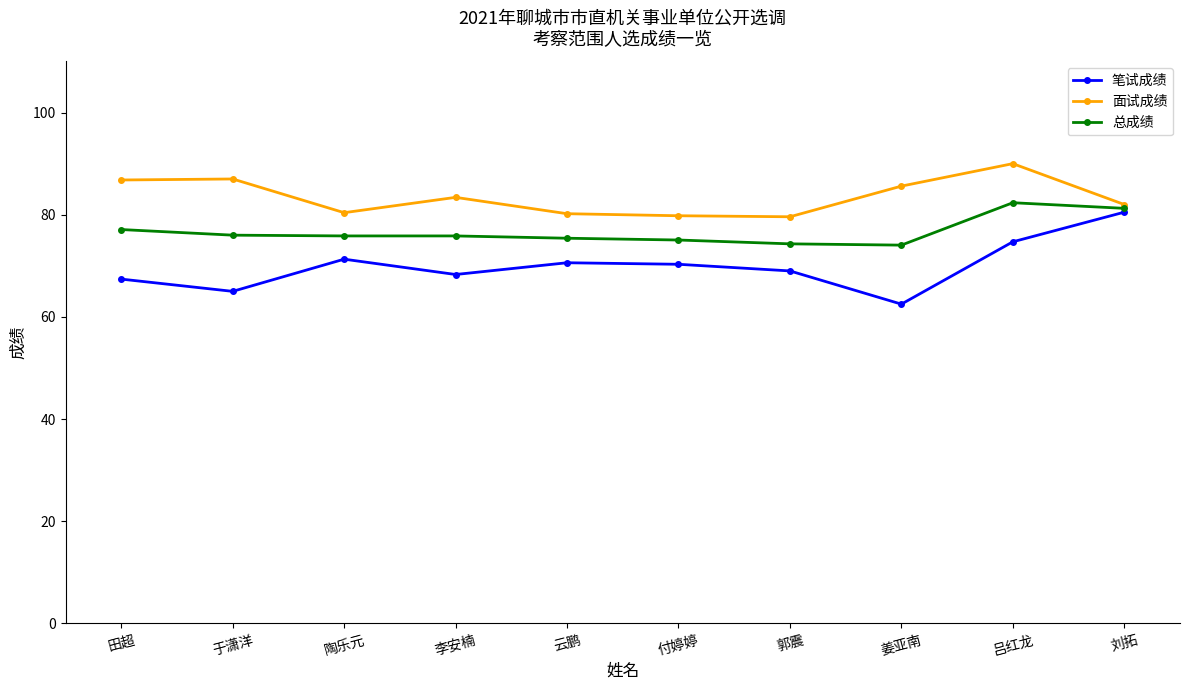

What are all the series names shown in the legend?

笔试成绩, 面试成绩, 总成绩